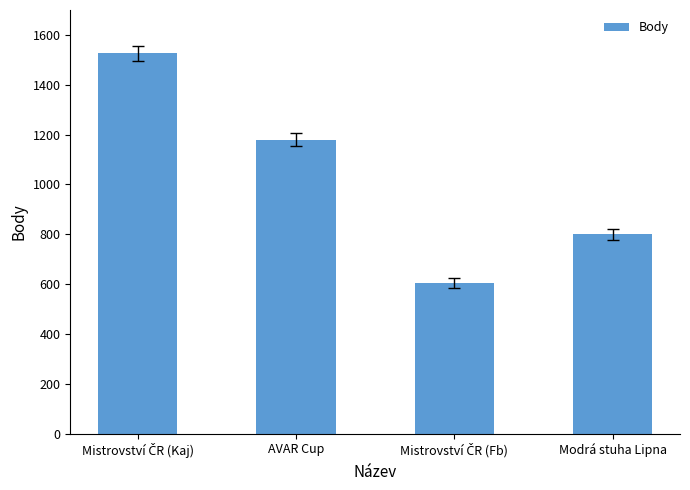

What is the difference between the second highest and second lowest values?

380